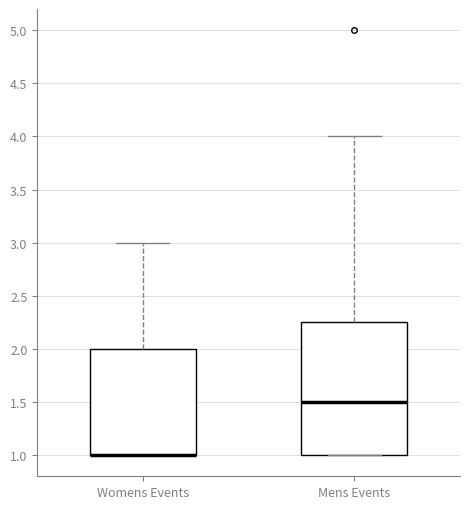

Reading left to right, read every box against the y-axis: the position of its median line, the range the box covers, and the ends of its whiskers. The values are not printed on the chart, so give them approximately, as read against the axis.

Womens Events: median 1.00 (drawn on the box's lower edge), box 1.00 to 2.00, whiskers 1.00 to 3.00
Mens Events: median 1.50, box 1.00 to 2.25, whiskers 1.00 to 4.00